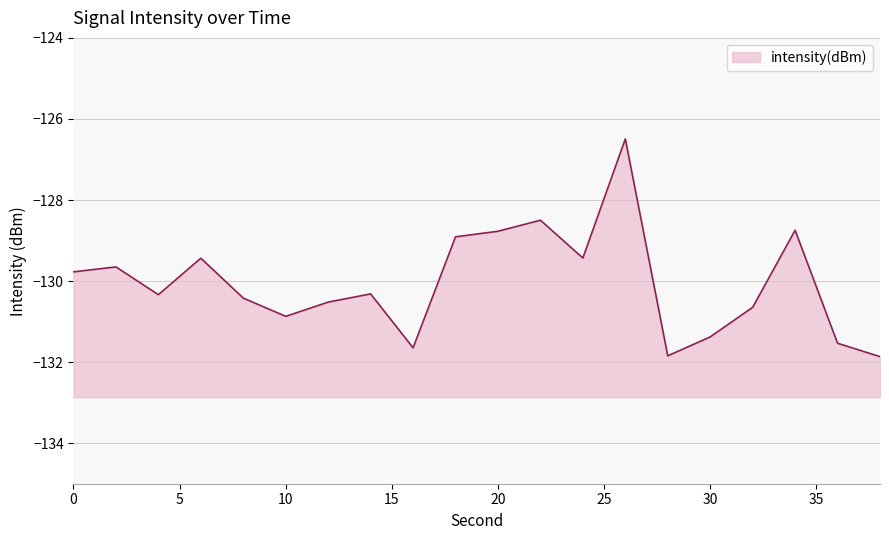

Reading left to right, transcribe all the data shown in this chart.

-129.8	-129.7	-130.3	-129.4	-130.4	-130.9	-130.5	-130.3	-131.6	-128.9	-128.8	-128.5	-129.4	-126.5	-131.8	-131.4	-130.6	-128.7	-131.5	-131.9